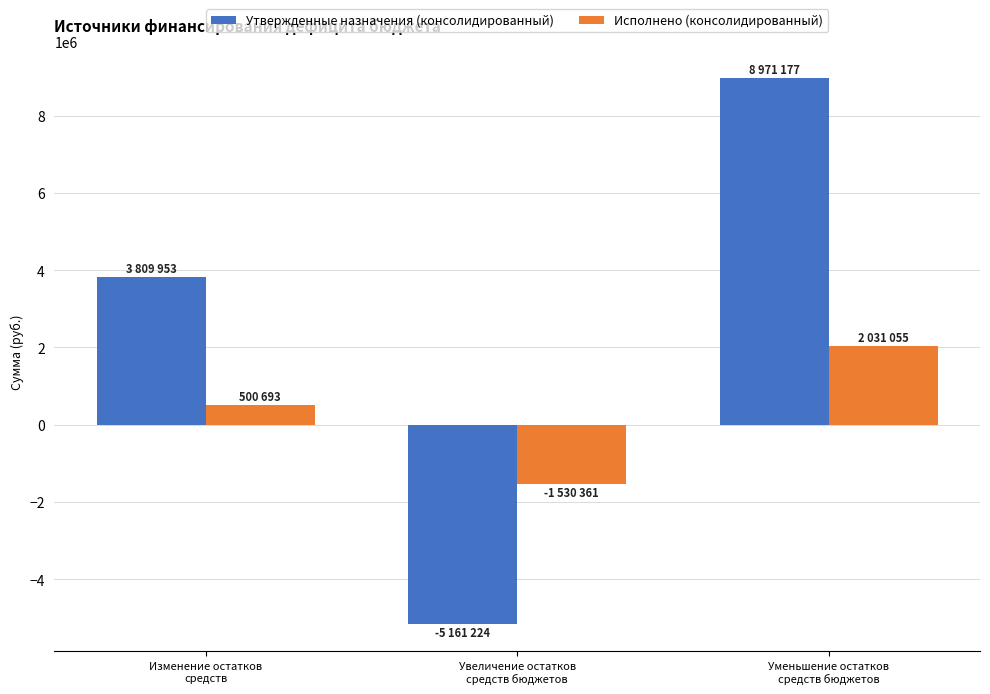

The value of Утвержденные назначения (консолидированный) at Уменьшение остатков
средств бюджетов is 8971177.5. True or false?

True